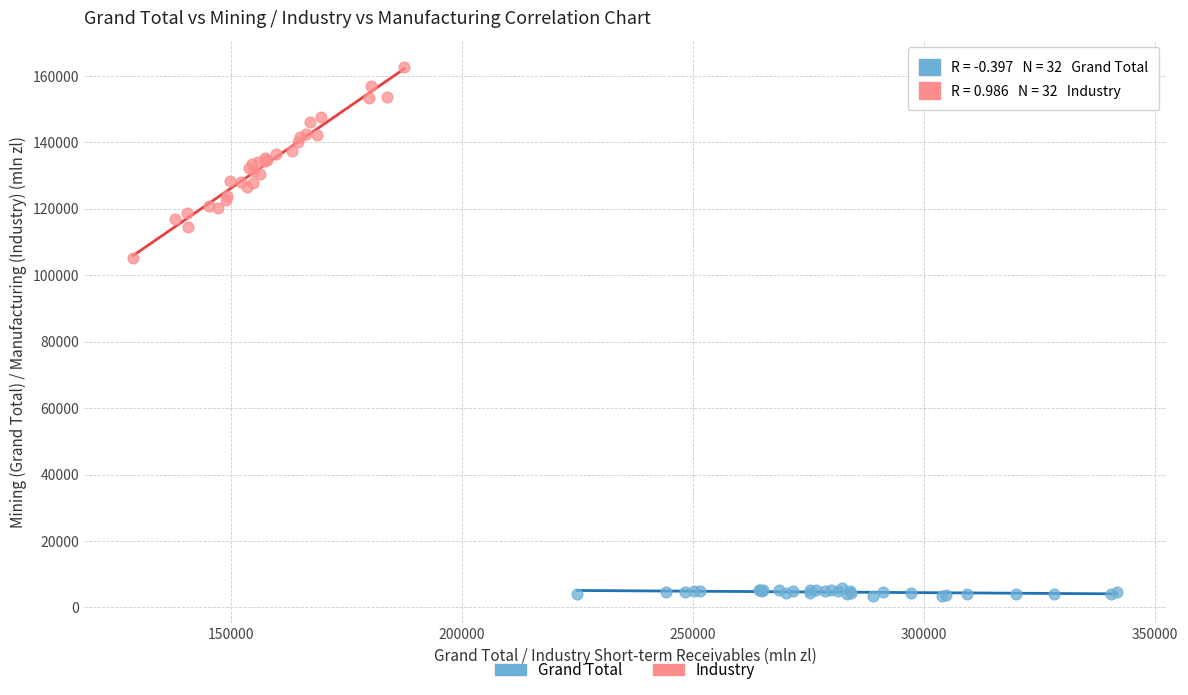

What are all the series names shown in the legend?

Grand Total, Industry